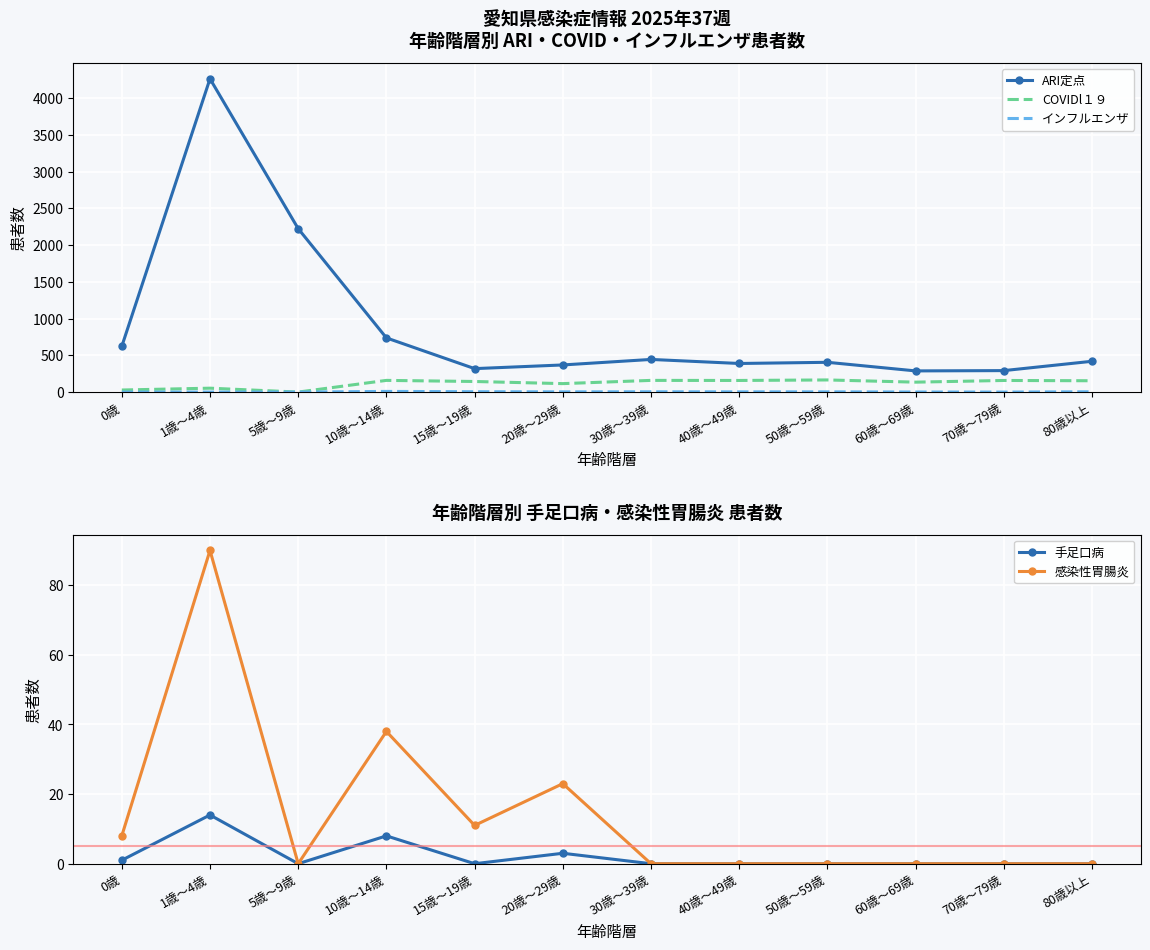

Where does the ARI定点 series first go above 419?

0歳